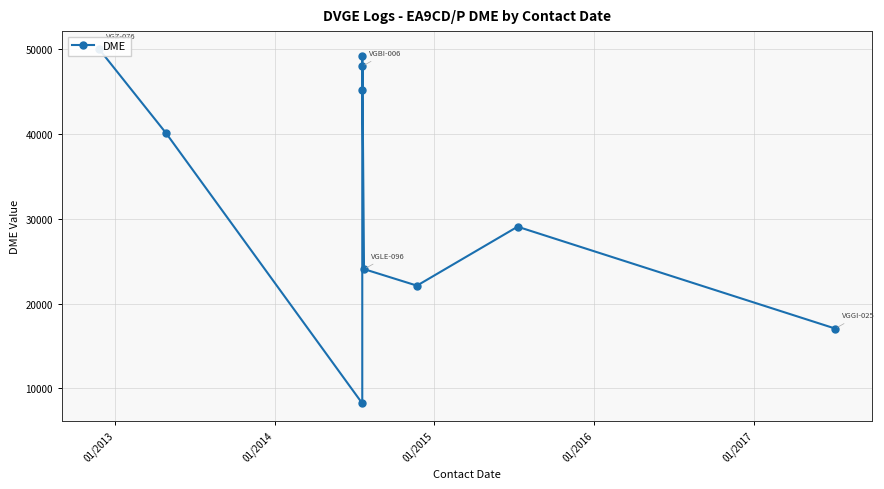

True or false: the data shows 22532 at 01/2016.

False